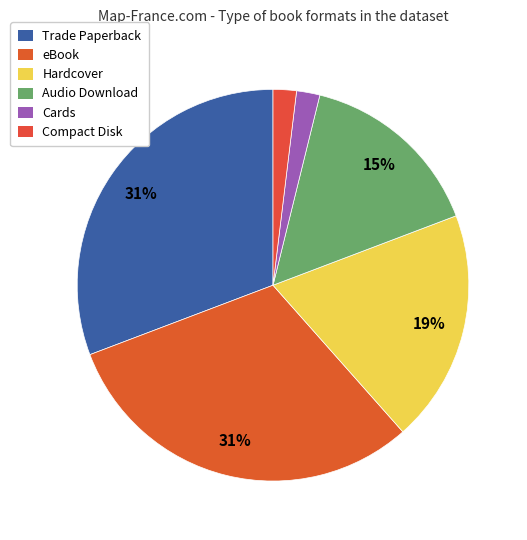

What percentage is the Cards slice, to the nearest percent?

2%